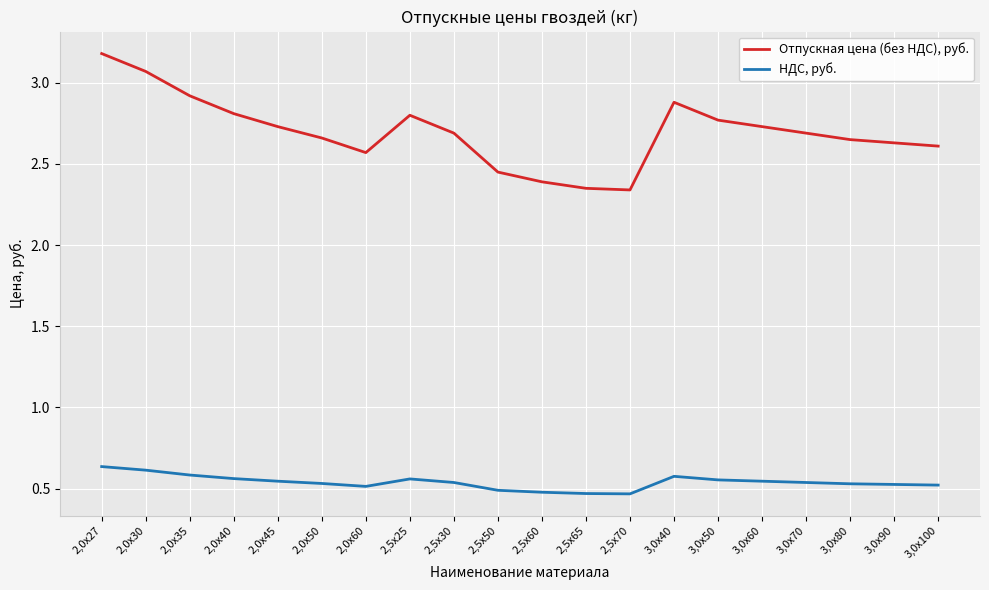

True or false: НДС, руб. and Отпускная цена (без НДС), руб. cross at least once.

False